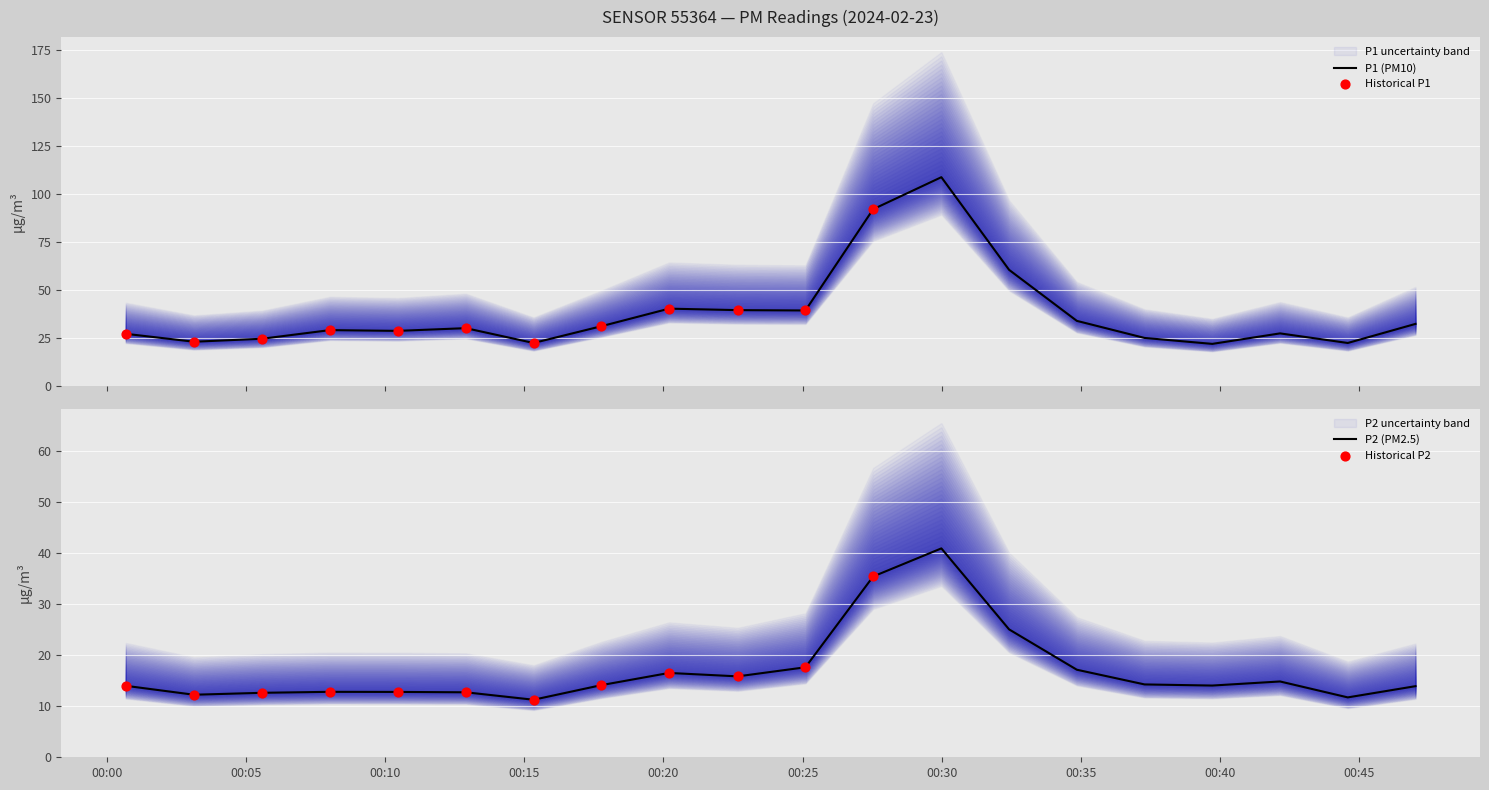

What are all the series names shown in the legend?

P1, P2